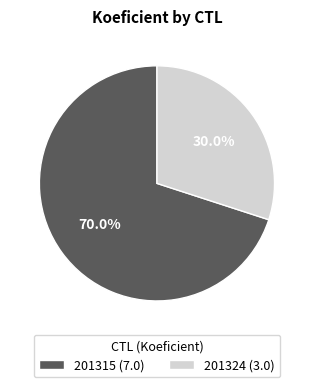

Which slice is the largest?

201315